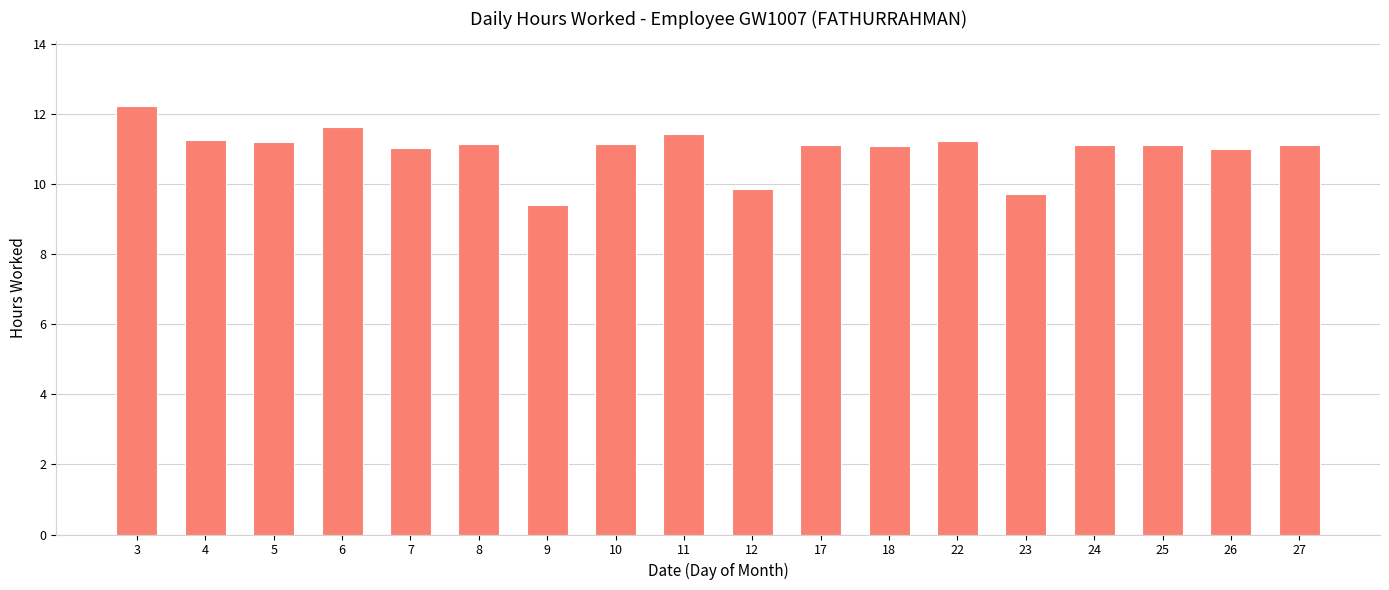

The value at 17 is 19.6. True or false?

False